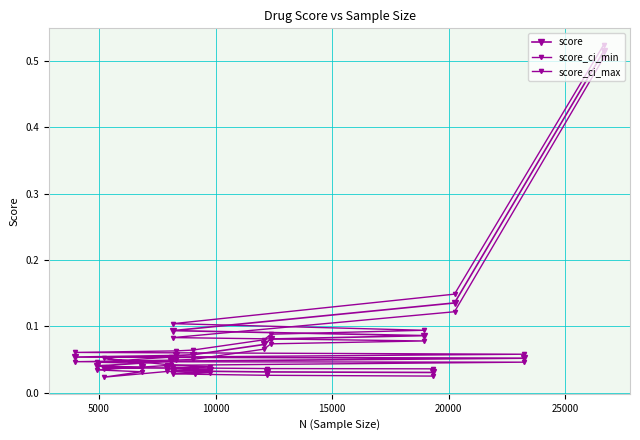

How many lines are shown in the chart?

3